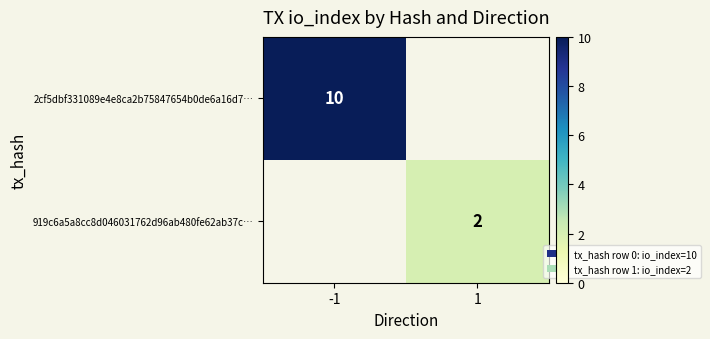

True or false: 919c6a5a8cc8d046031762d96ab480fe62ab37c… has a value of 2 at 1.

True